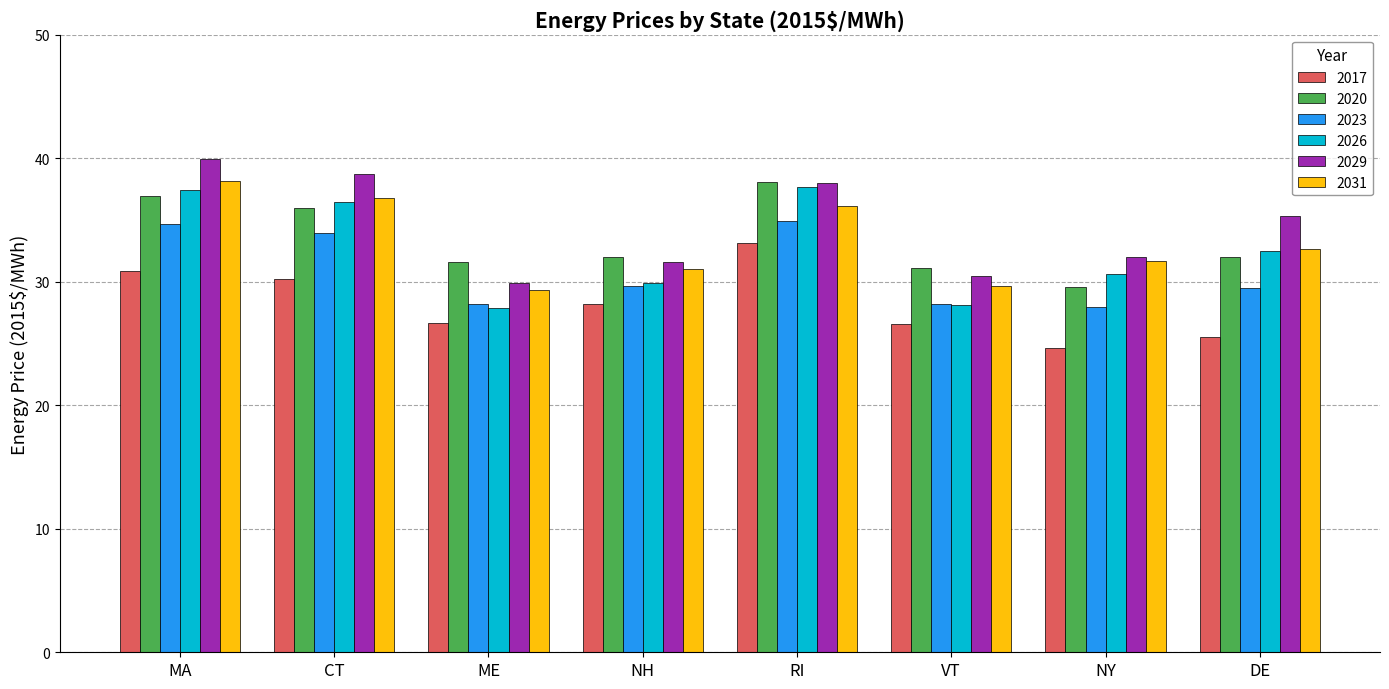

What is the difference between the maximum and minimum values in the 2023 series?

7.0